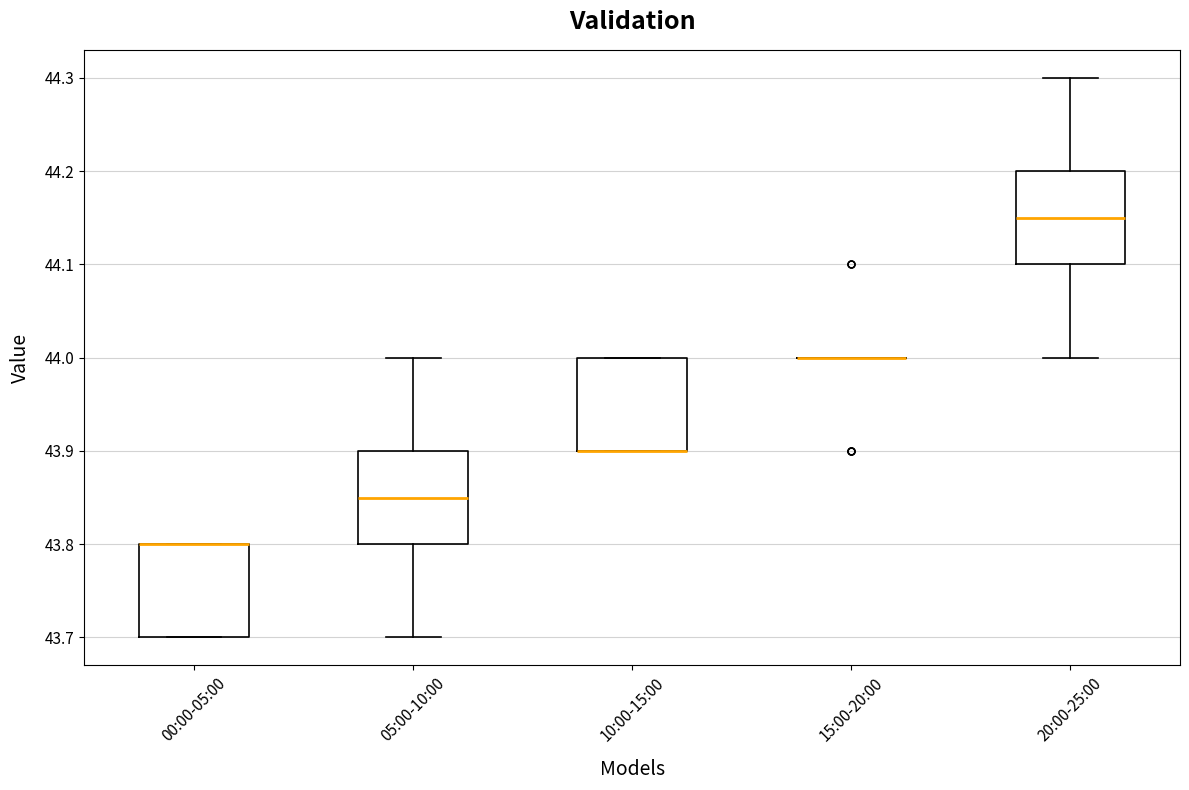

Where is the upper edge of the box for 20:00-25:00 on the y-axis? The values are not printed on the chart, so give them approximately, as read against the axis.

44.20